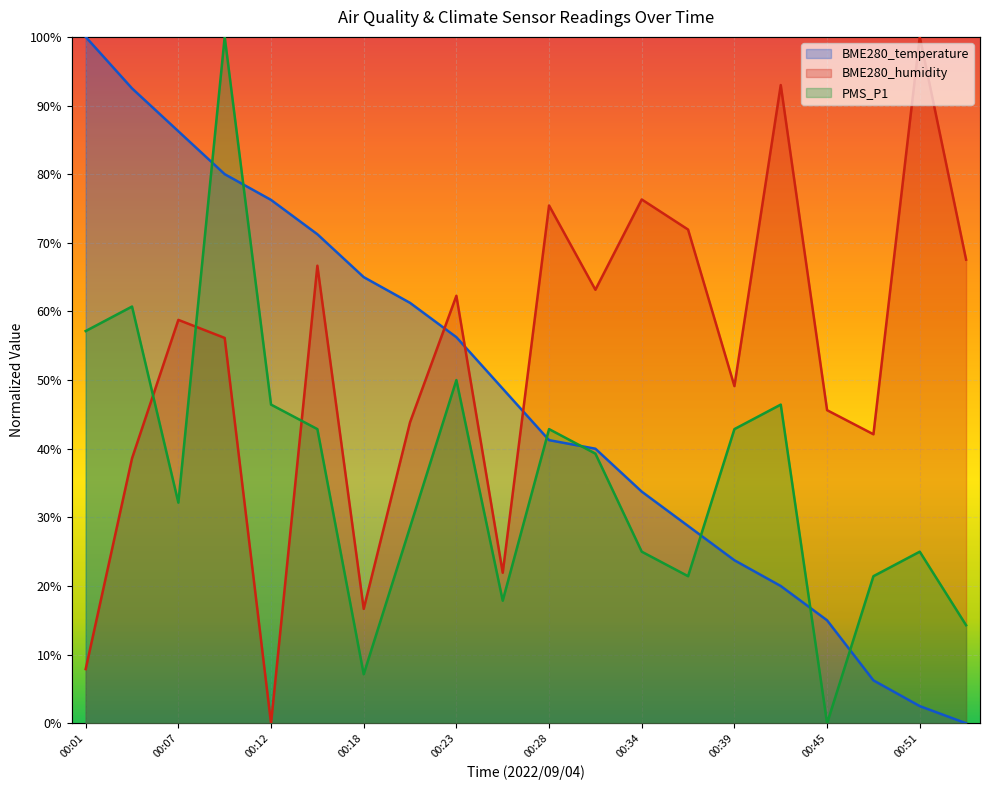

What is the sum of all BME280_temperature values?

948.8